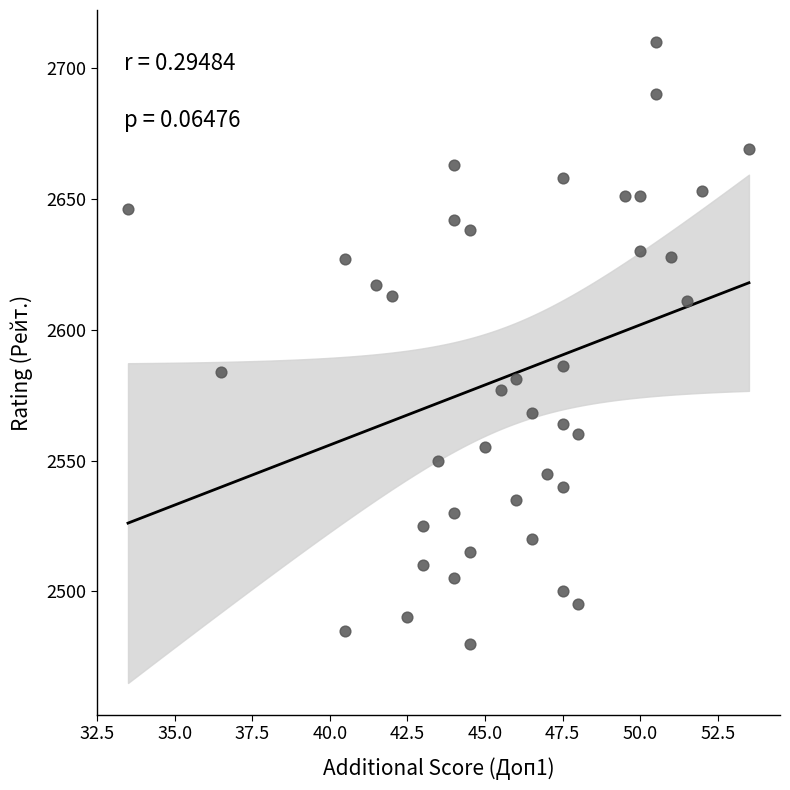

What is the range of Y values (max minus min)?

230